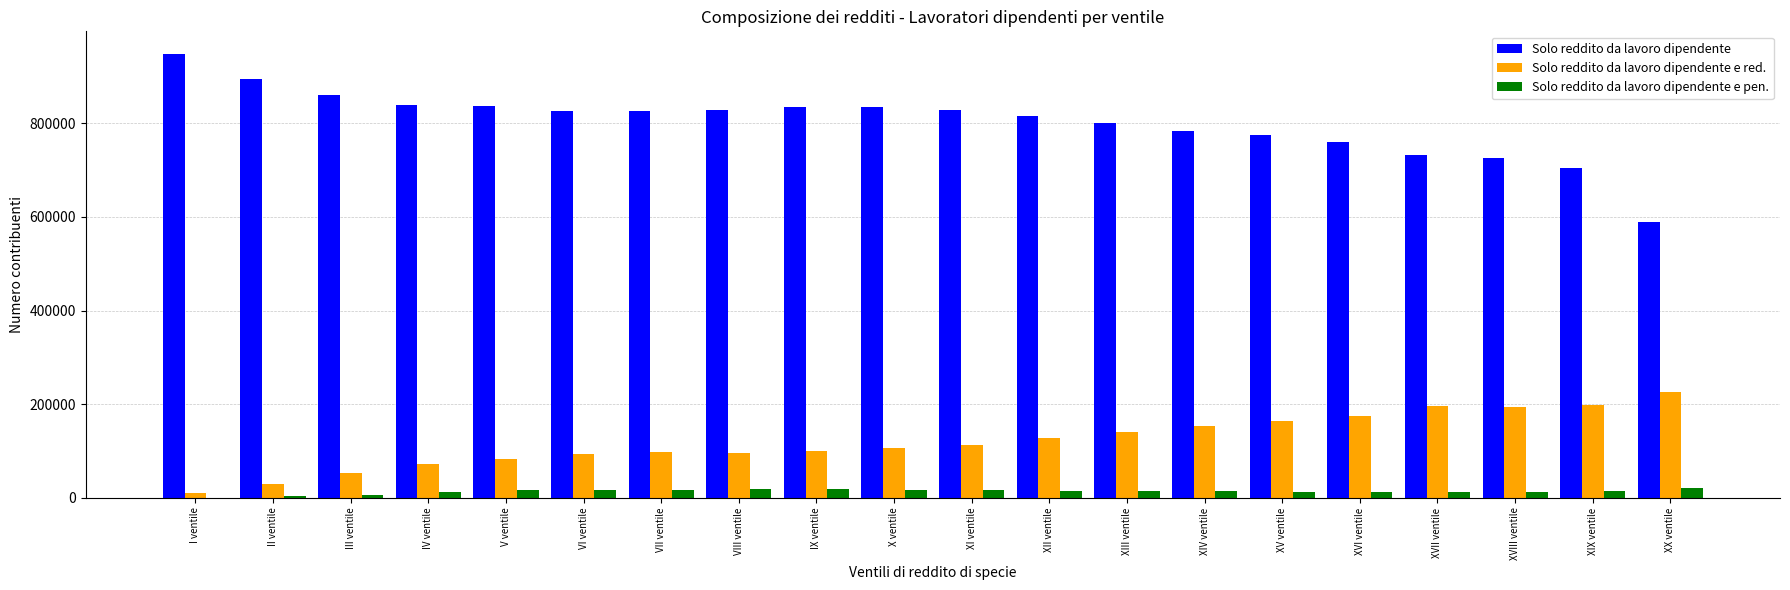

Is it true that Solo reddito da lavoro dipendente equals 588610 at XX ventile?

True